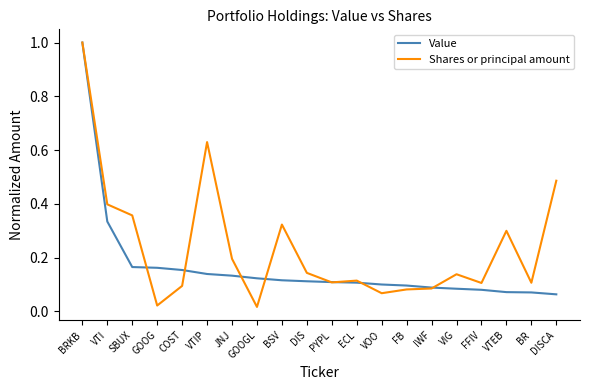

The value of Shares or principal amount at BR is 0.1. True or false?

True